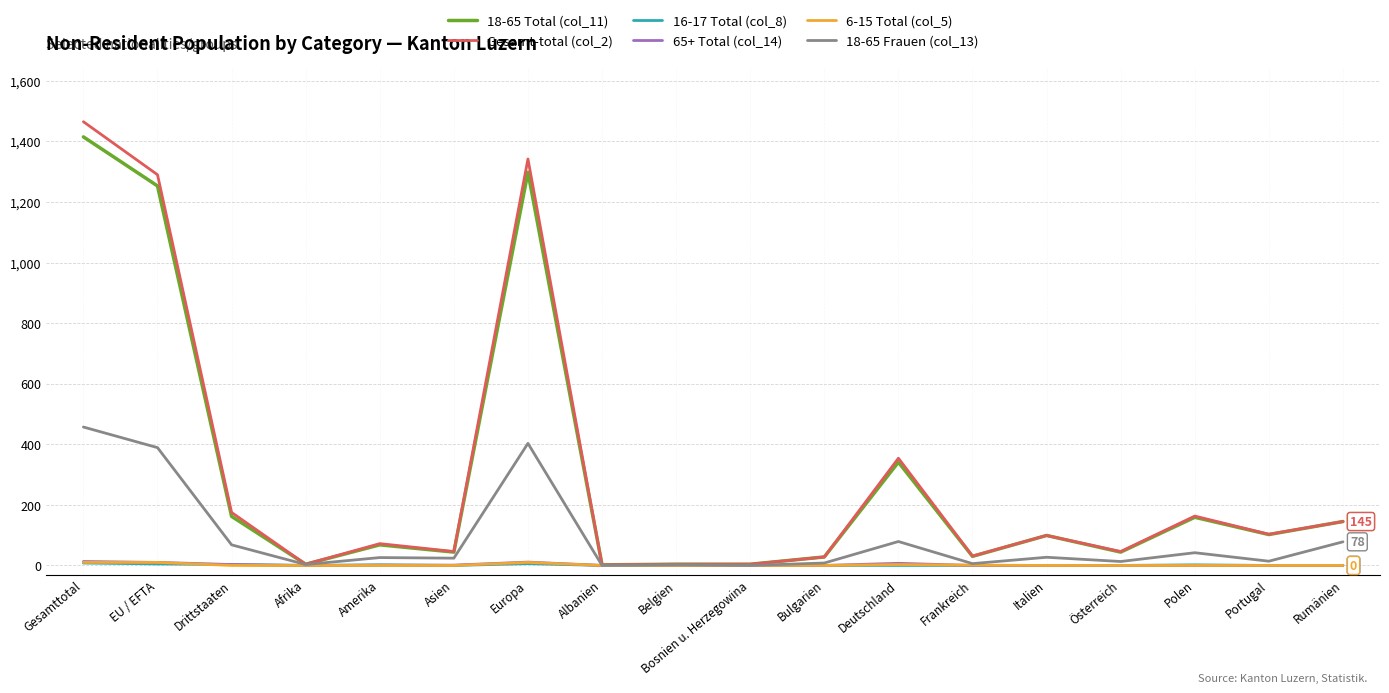

What is the total value across all series at Rumänien?

368